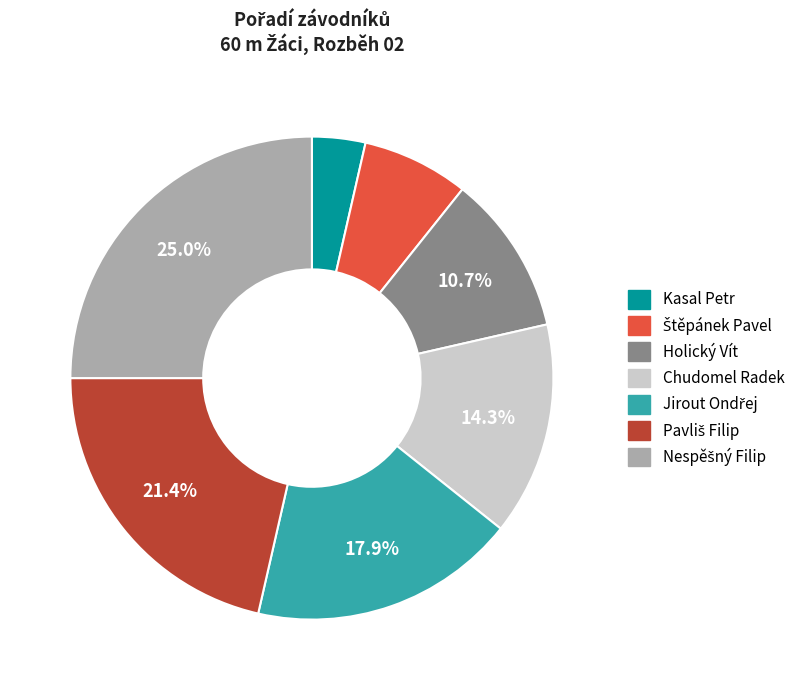

Is Holický Vít the majority of the pie?

No